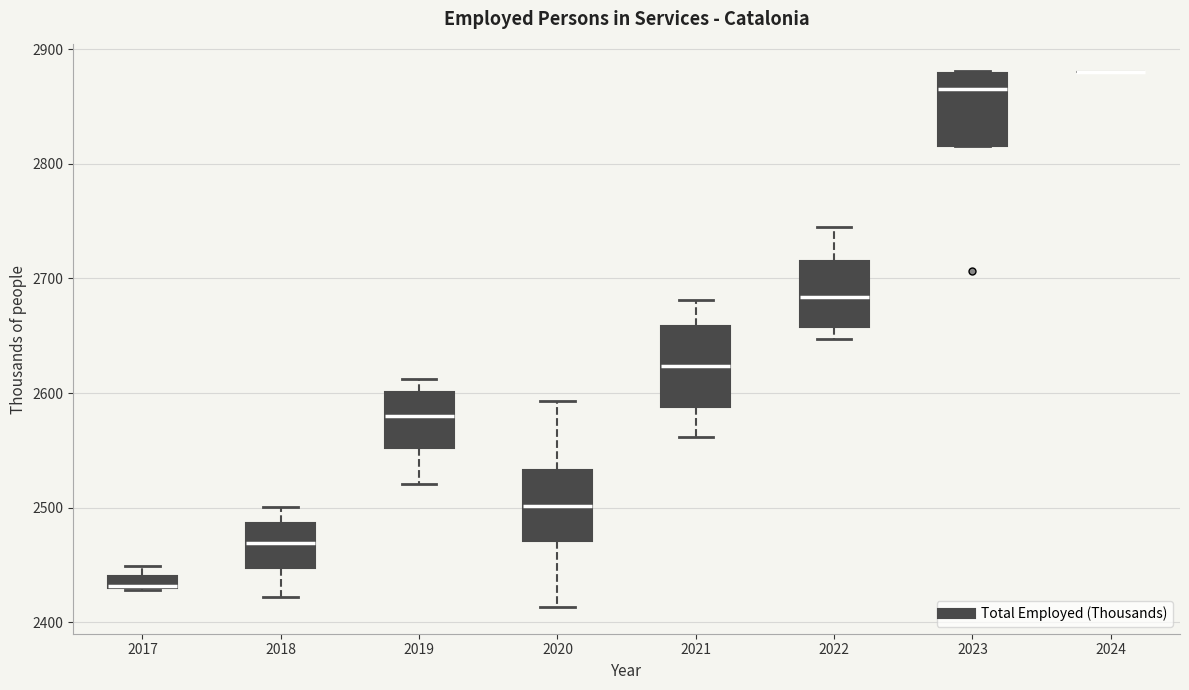

Where is the lower edge of the box at x = 2017 on the y-axis? The values are not printed on the chart, so give them approximately, as read against the axis.

2430